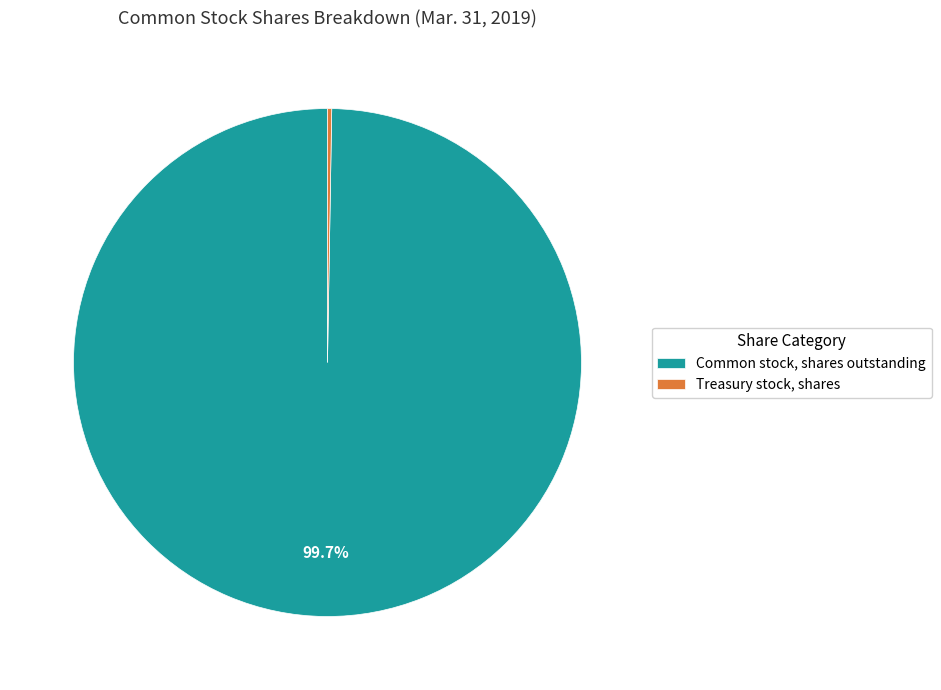

Which slice is the largest?

Common stock, shares outstanding